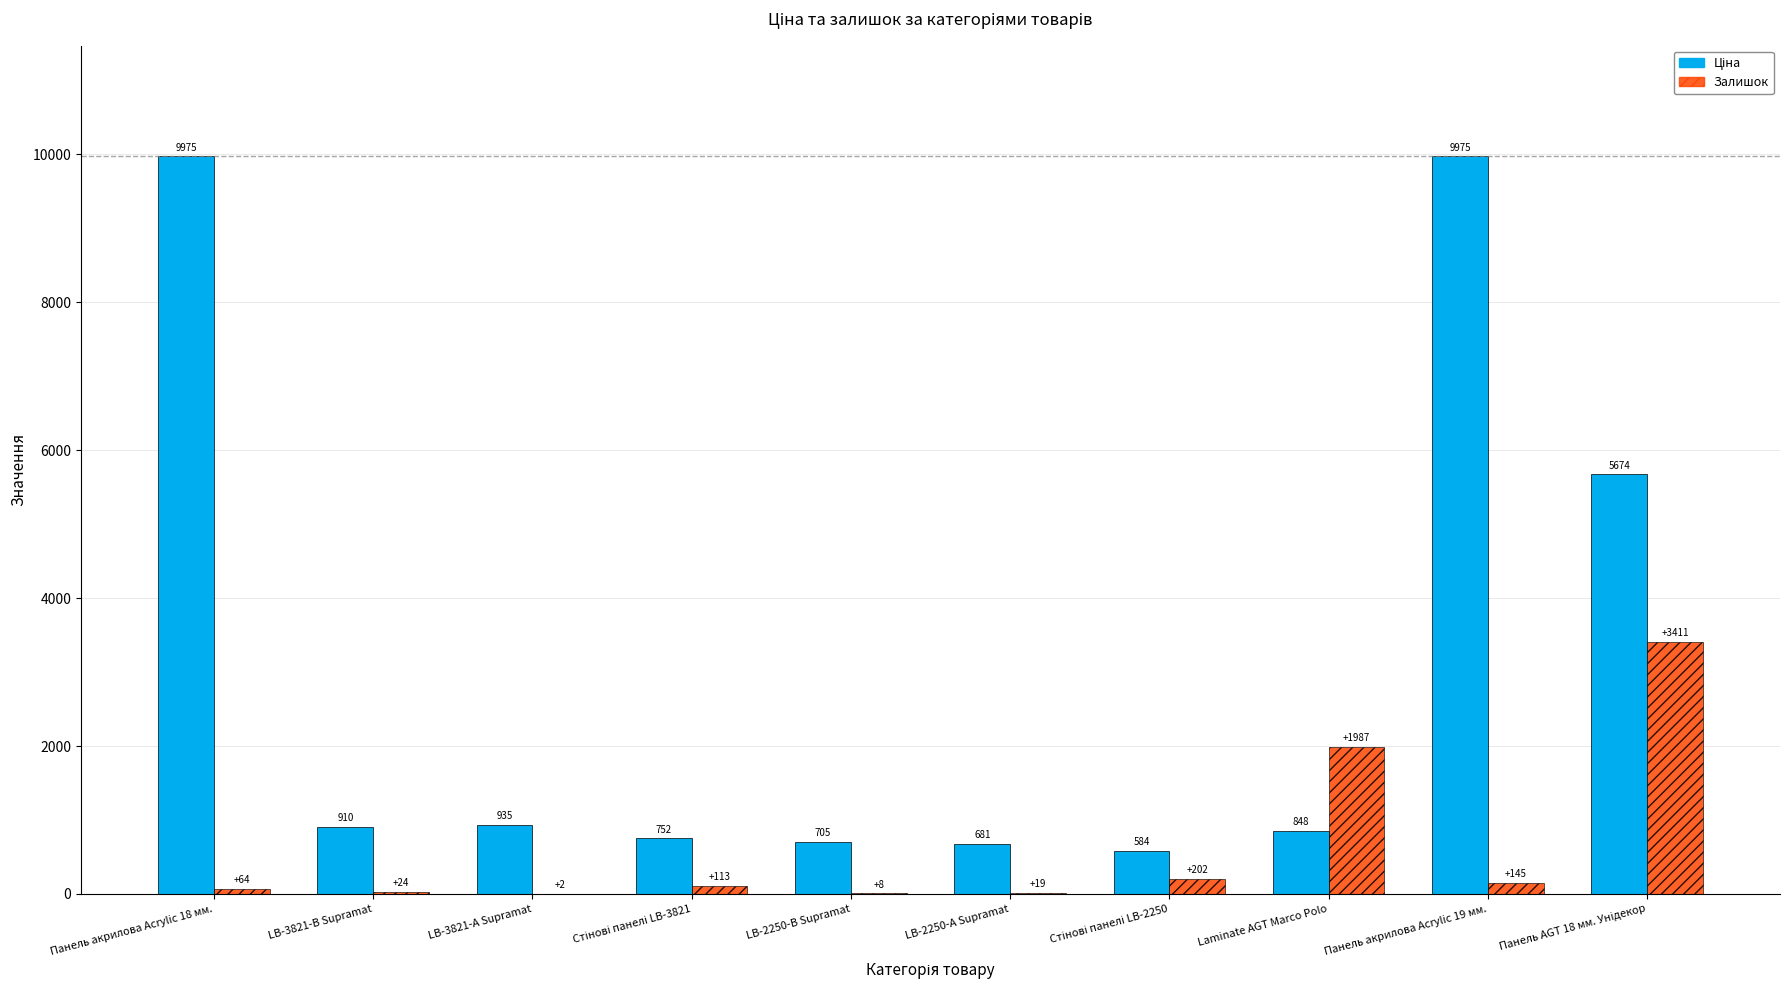

At which category is the sum across all series the highest?

Панель акрилова Acrylic 19 мм.